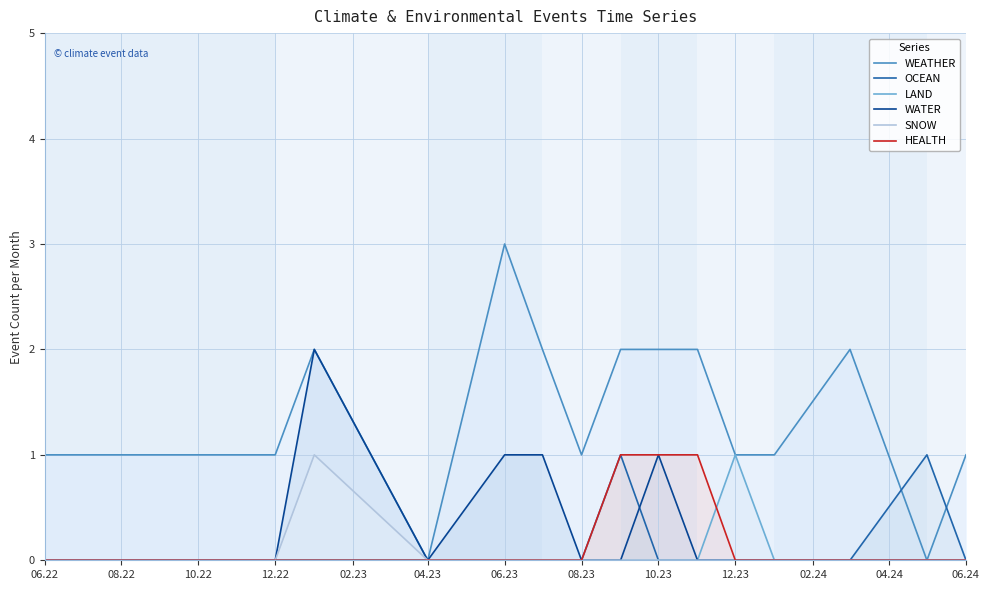

What is the difference between the maximum and minimum values in the SNOW series?

1